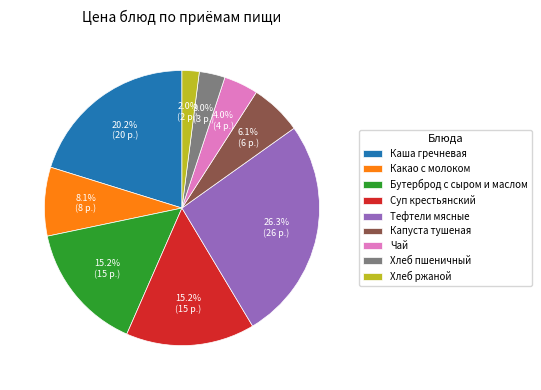

Approximately how many times larger is the value at Капуста тушеная compared to Хлеб пшеничный?

2.0